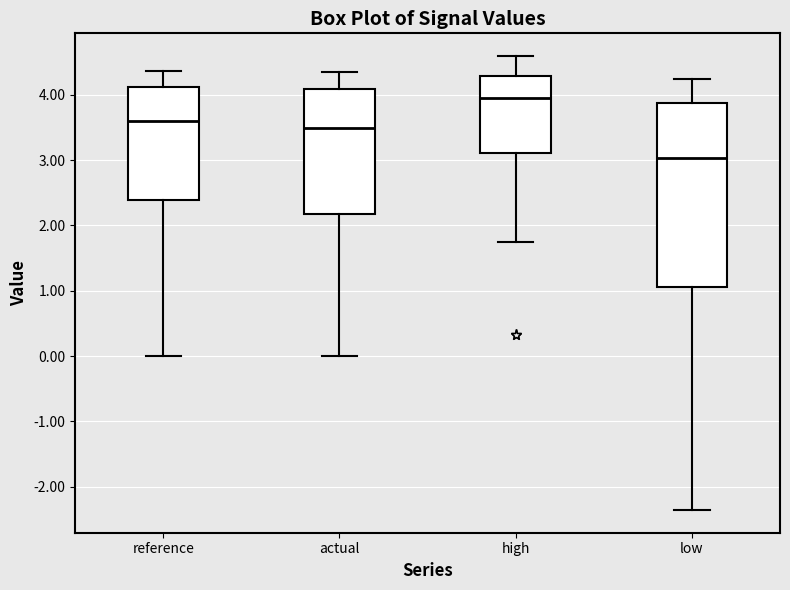

Which box is the tallest, from its lower edge to its upper edge?

low